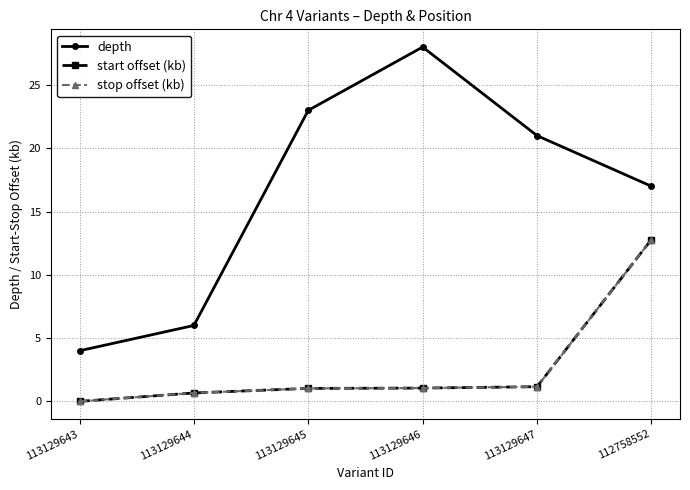

Where is stop offset (kb) nearest to the value 6?

113129647